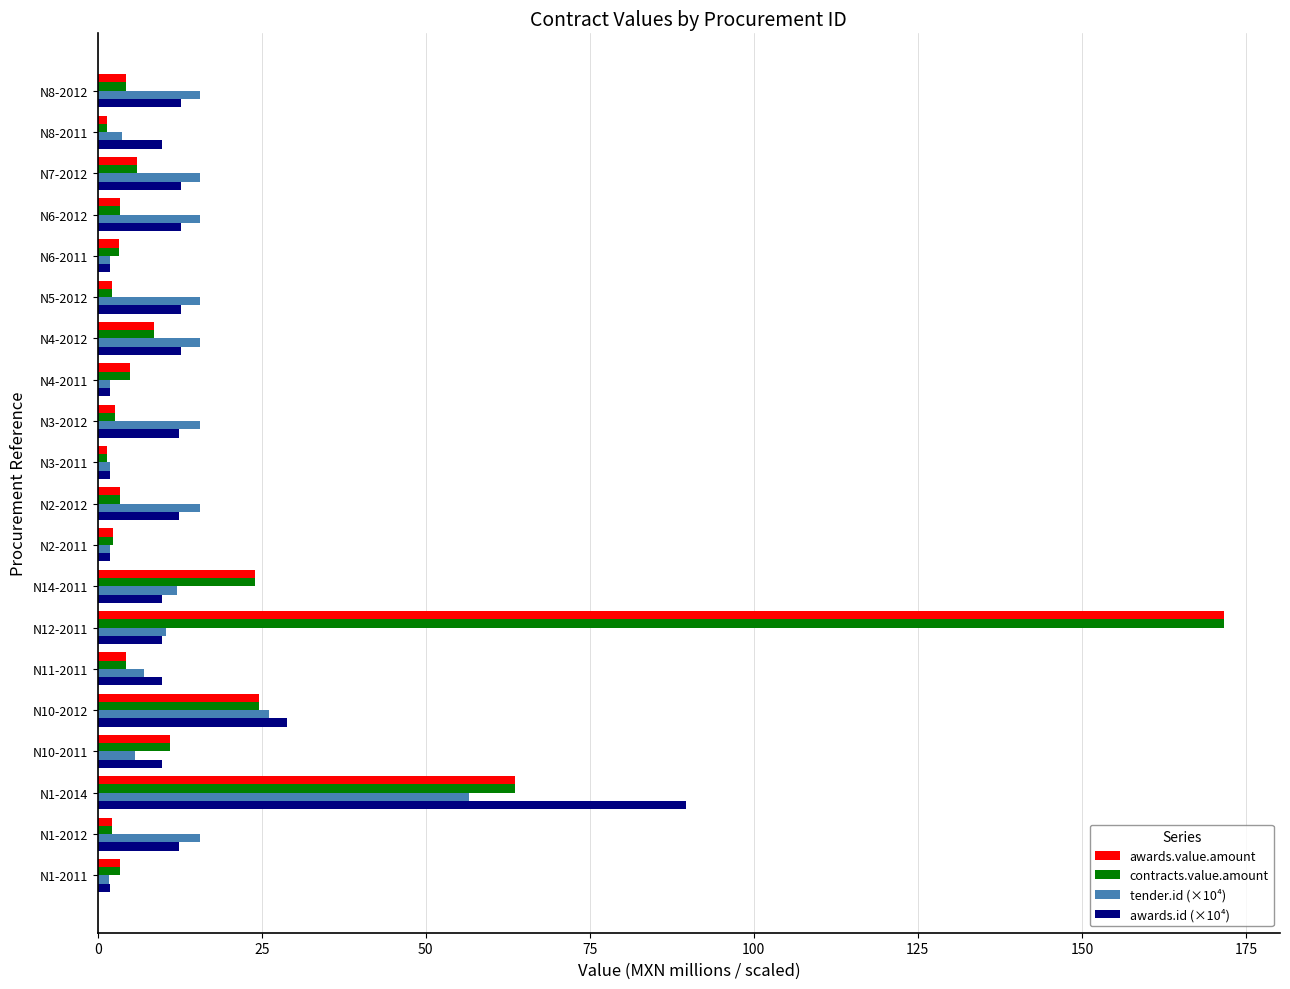

Is it true that awards.id (×10⁴) equals 1.9 at N1-2011?

True